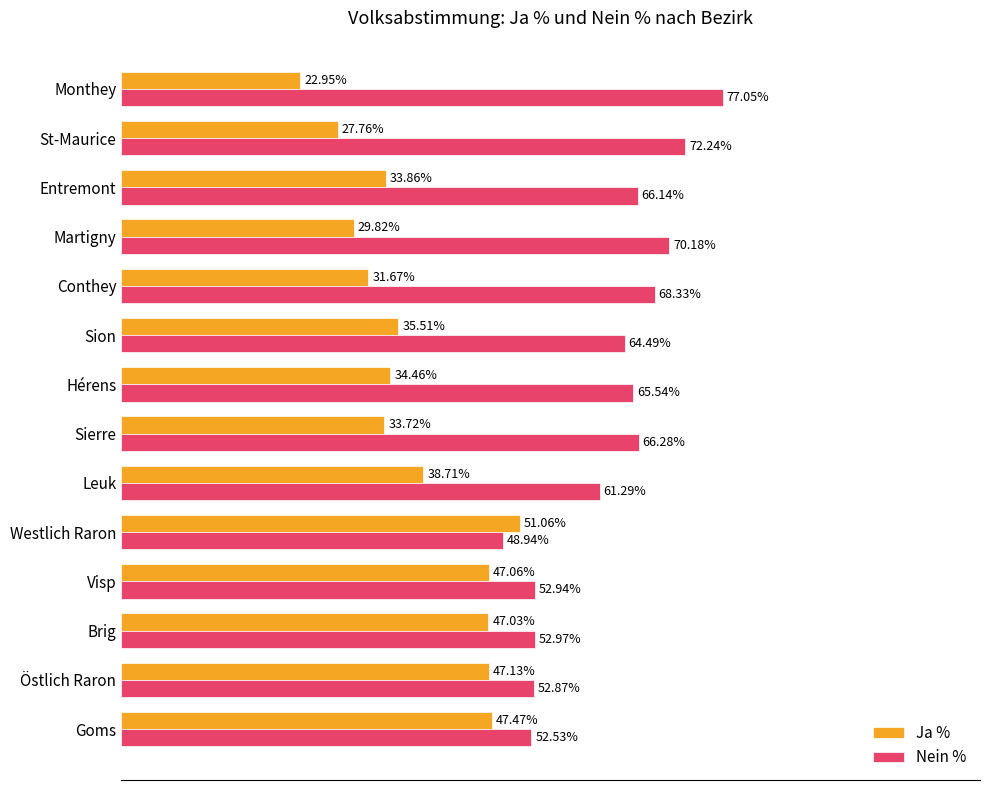

Rank the series by their average value, from lowest to highest.

Ja %, Nein %